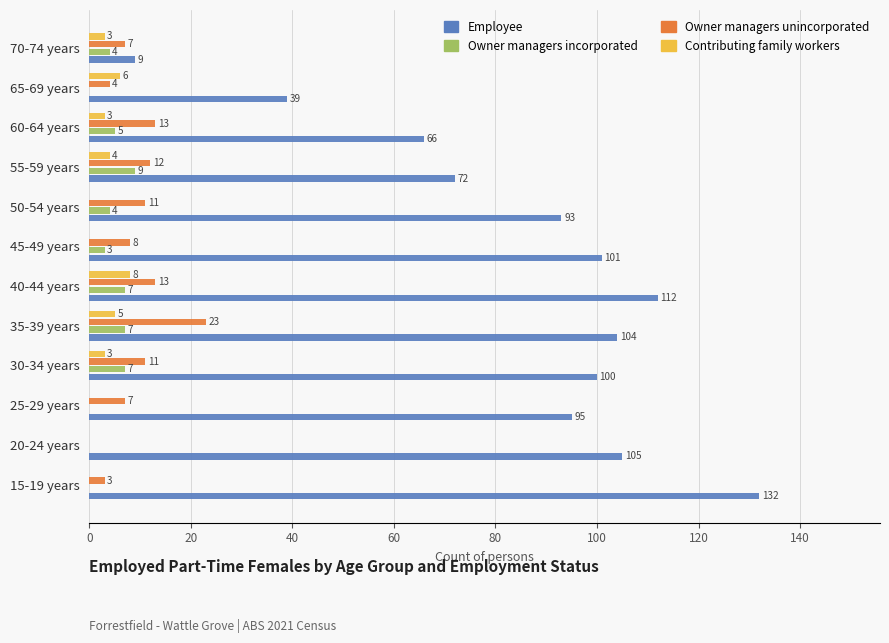

Which series has the widest spread of values?

Employee